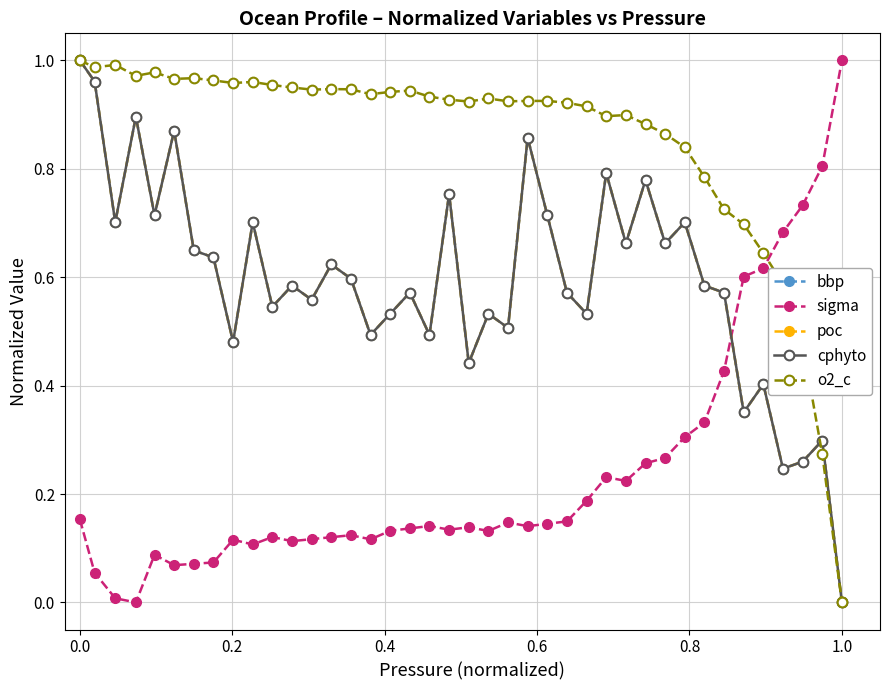

What is the average value of the poc series?

0.6